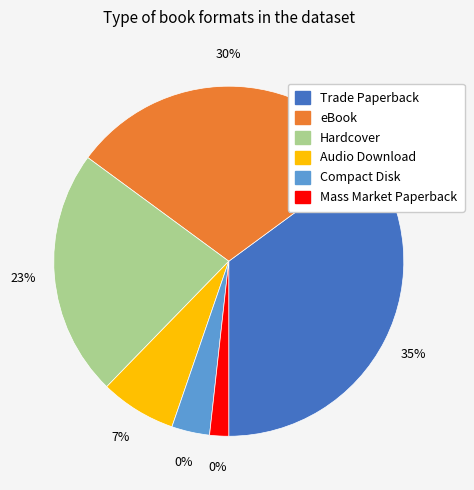

The Compact Disk slice represents 4% of the pie. True or false?

True